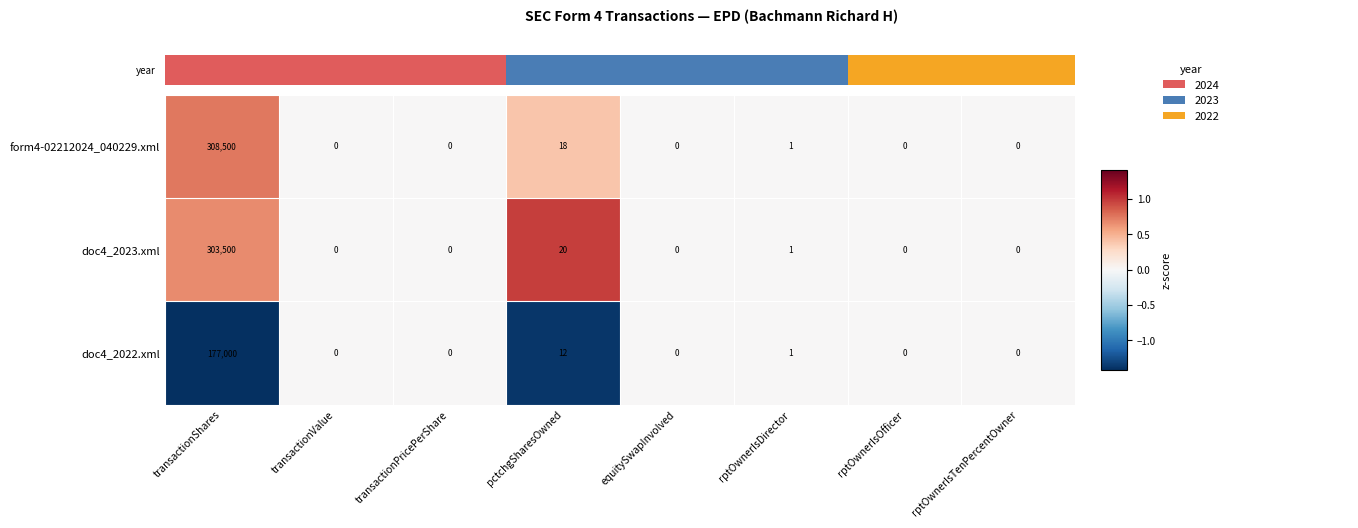

What is the maximum value shown in the chart?

308500